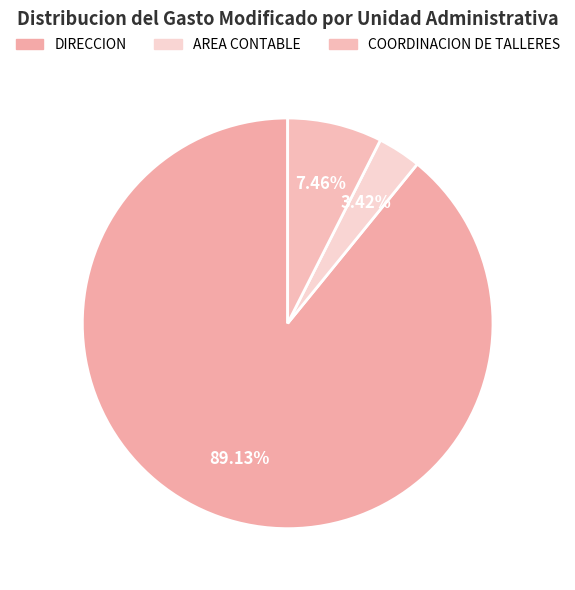

Count the number of slices in the pie.

3